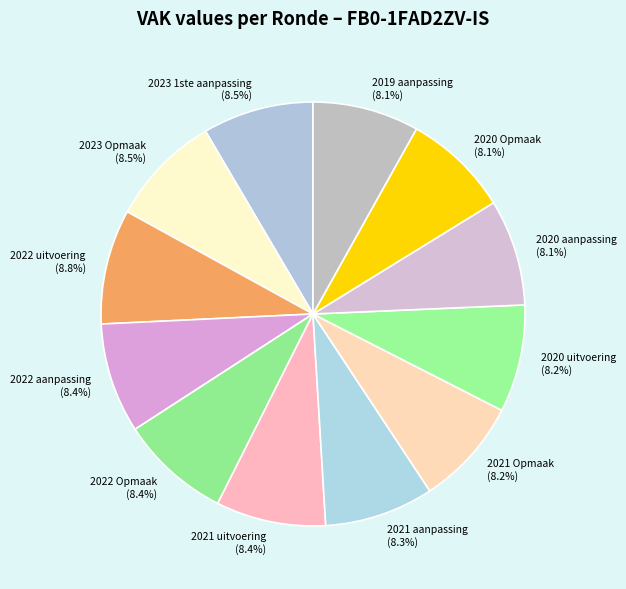

To the nearest percent, what percentage of the pie is 2021 Opmaak?

8%